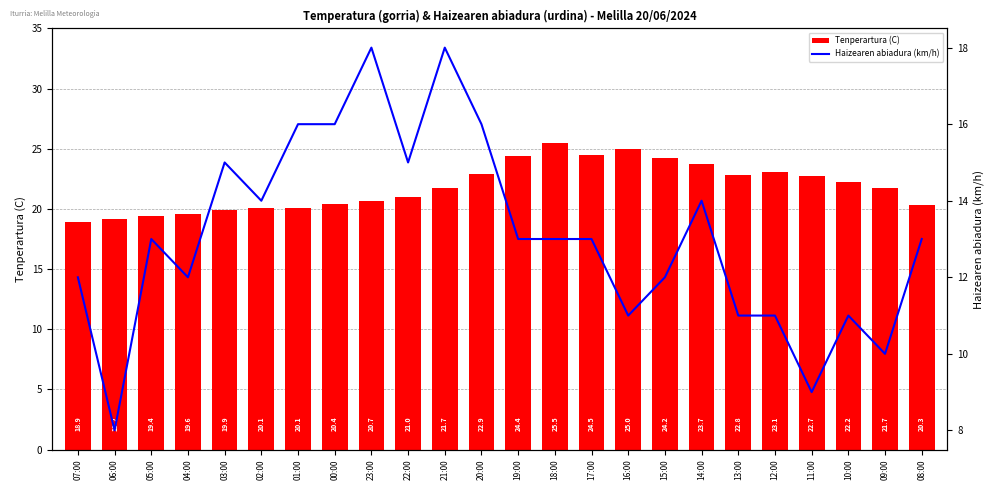

Does the chart contain stacked bars?

No